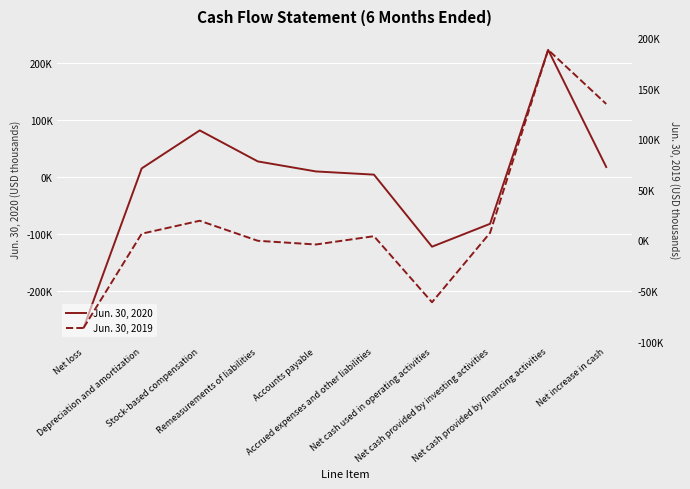

How many values in the Jun. 30, 2019 series exceed 6725?

4